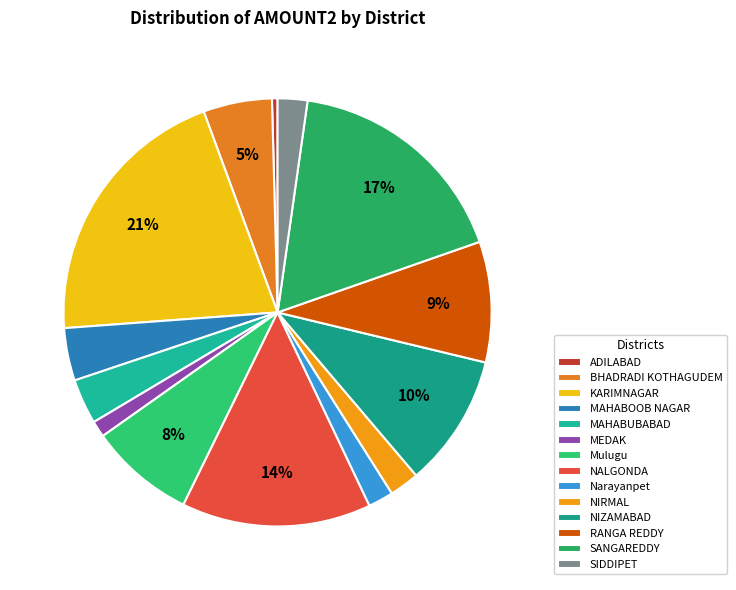

What percentage is the BHADRADI KOTHAGUDEM slice, to the nearest percent?

5%